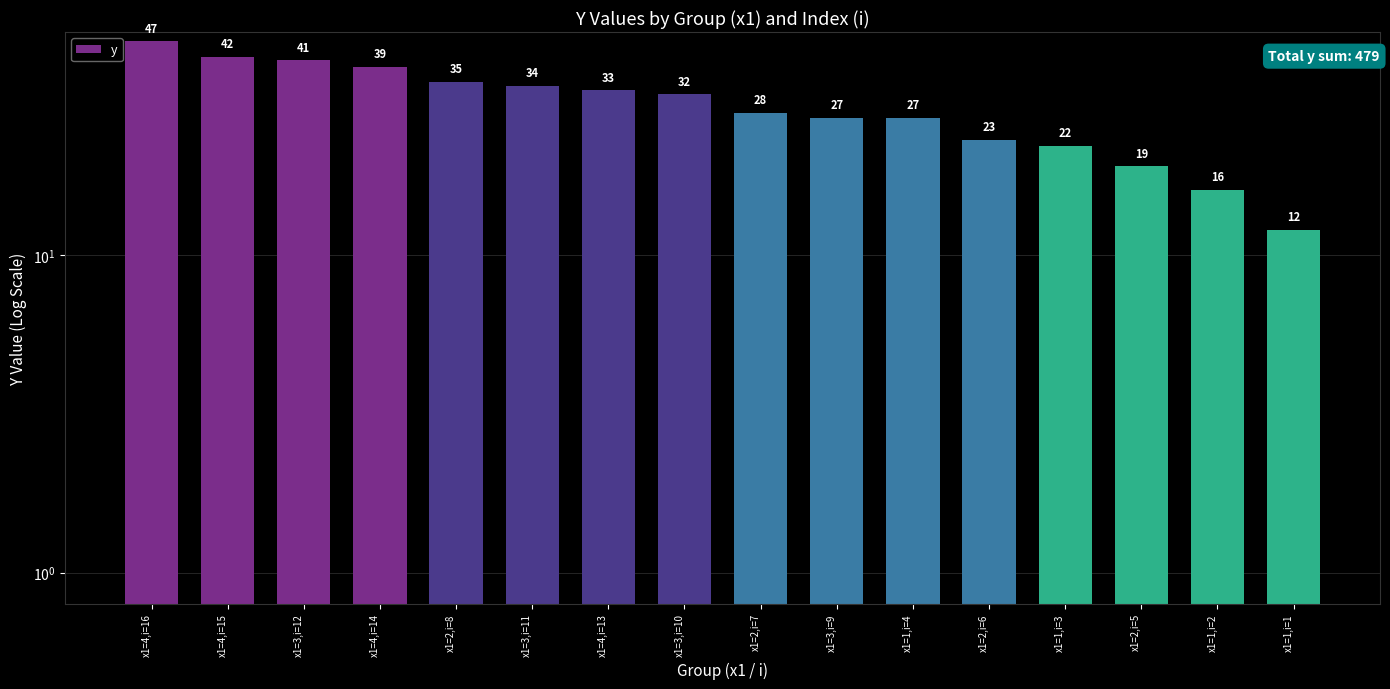

List the labels in order of value, smallest first.

x1=1,i=1, x1=1,i=2, x1=2,i=5, x1=1,i=3, x1=2,i=6, x1=3,i=9, x1=1,i=4, x1=2,i=7, x1=3,i=10, x1=4,i=13, x1=3,i=11, x1=2,i=8, x1=4,i=14, x1=3,i=12, x1=4,i=15, x1=4,i=16